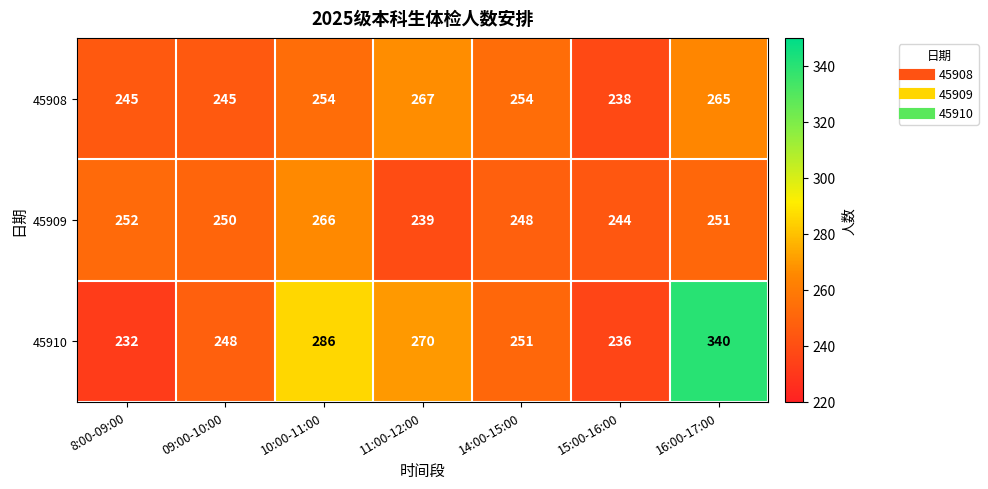

Reading left to right, list all the values displayed in this chart.

45908: 245	245	254	267	254	238	265
45909: 252	250	266	239	248	244	251
45910: 232	248	286	270	251	236	340